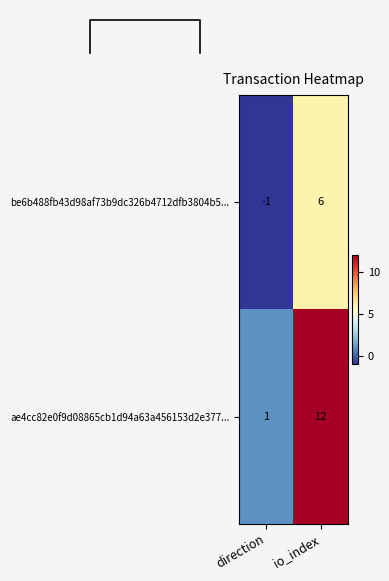

Is the value of be6b488fb43d98af73b9dc326b4712dfb3804b5... at direction greater than the value of ae4cc82e0f9d08865cb1d94a63a456153d2e377... at direction?

No